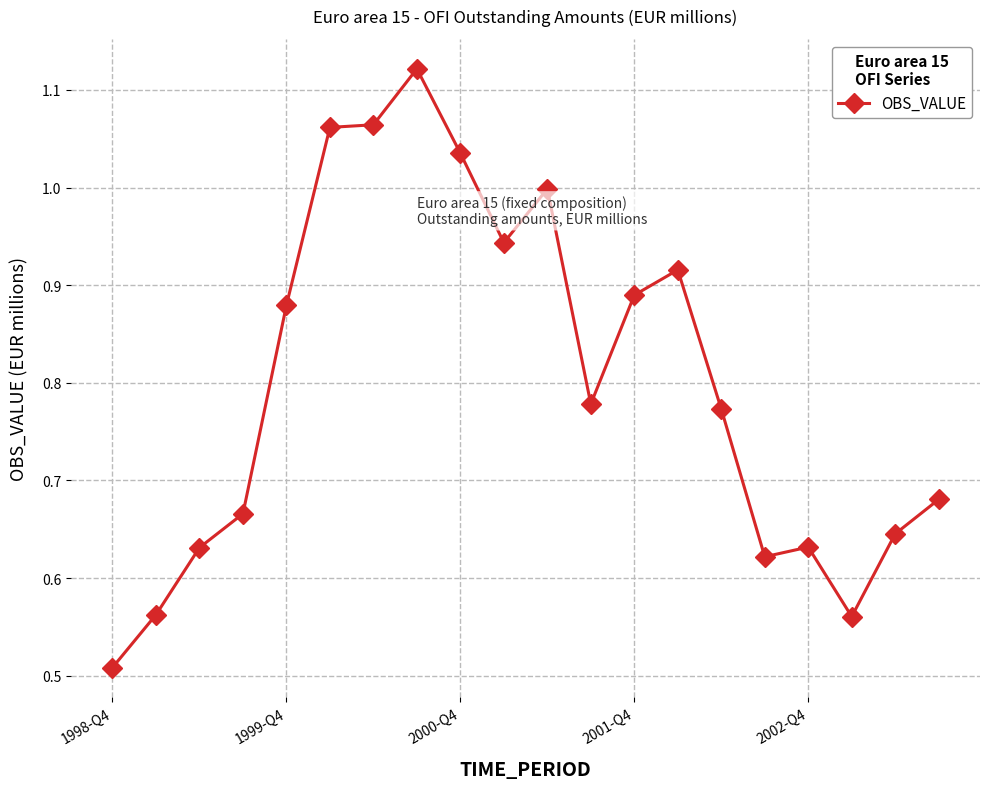

True or false: there are more than 0 points higher than both neighbors.

True